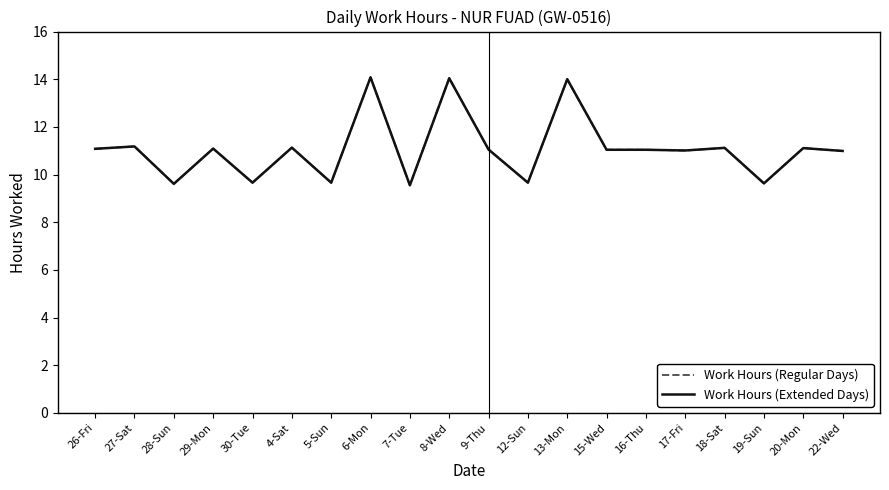

True or false: Work Hours (Regular Days) and Work Hours (Extended Days) cross at least once.

False